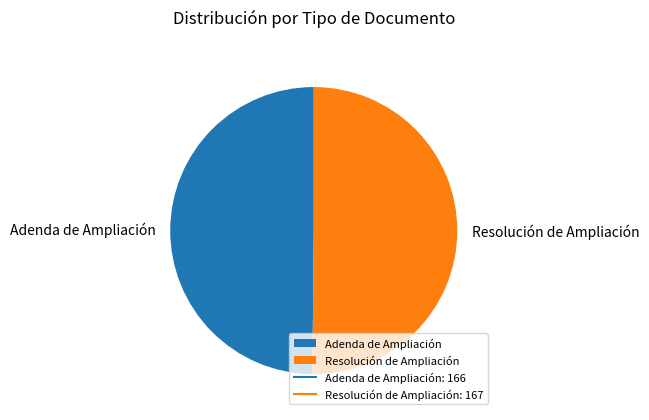

How many segments does this pie chart have?

2